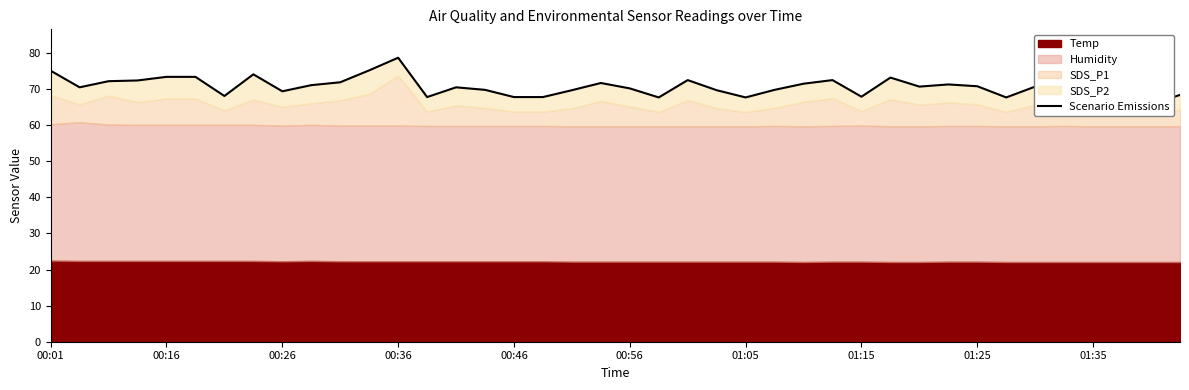

What is the change in value from 00:26 to 24?

-4.5